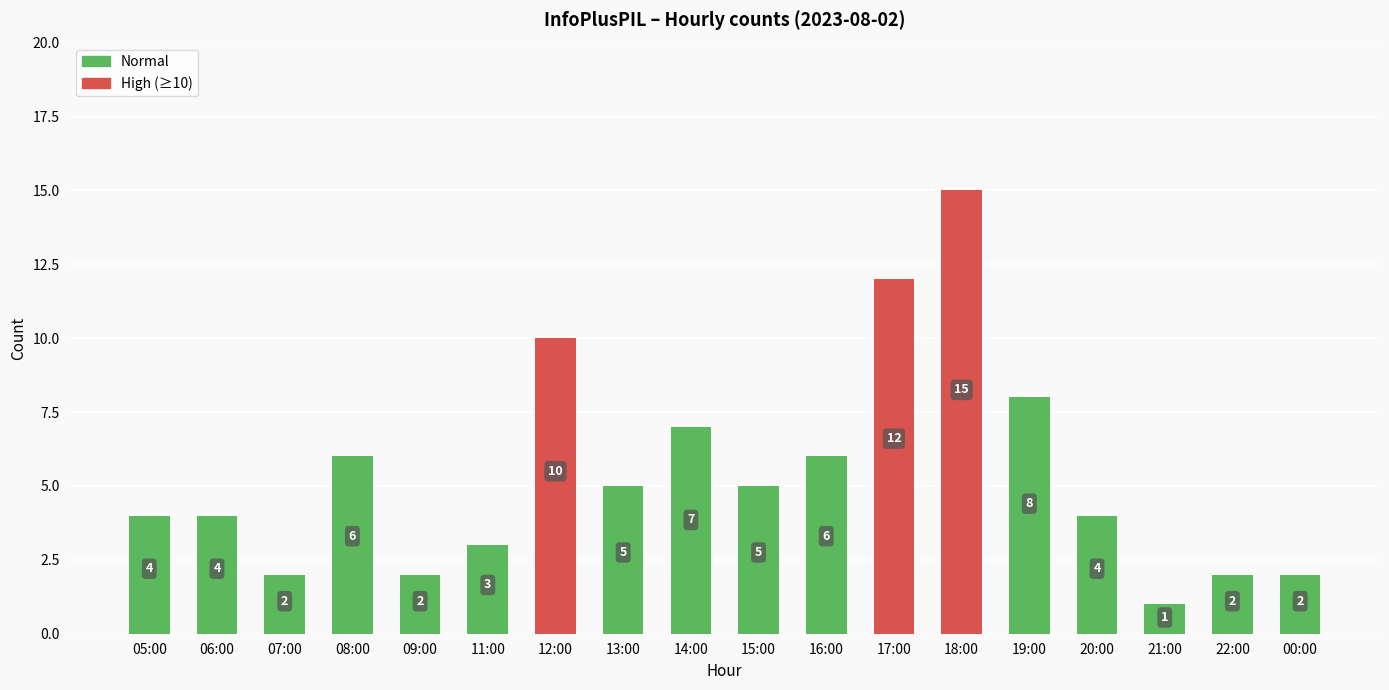

Which label corresponds to the largest value in the chart?

18:00